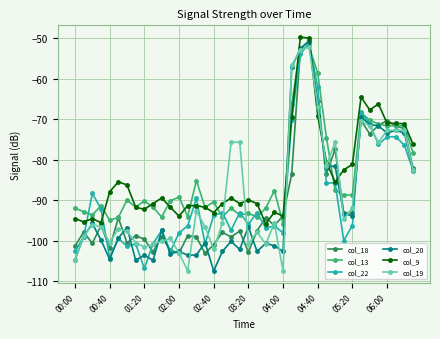

What is the minimum value for col_22?

-106.8